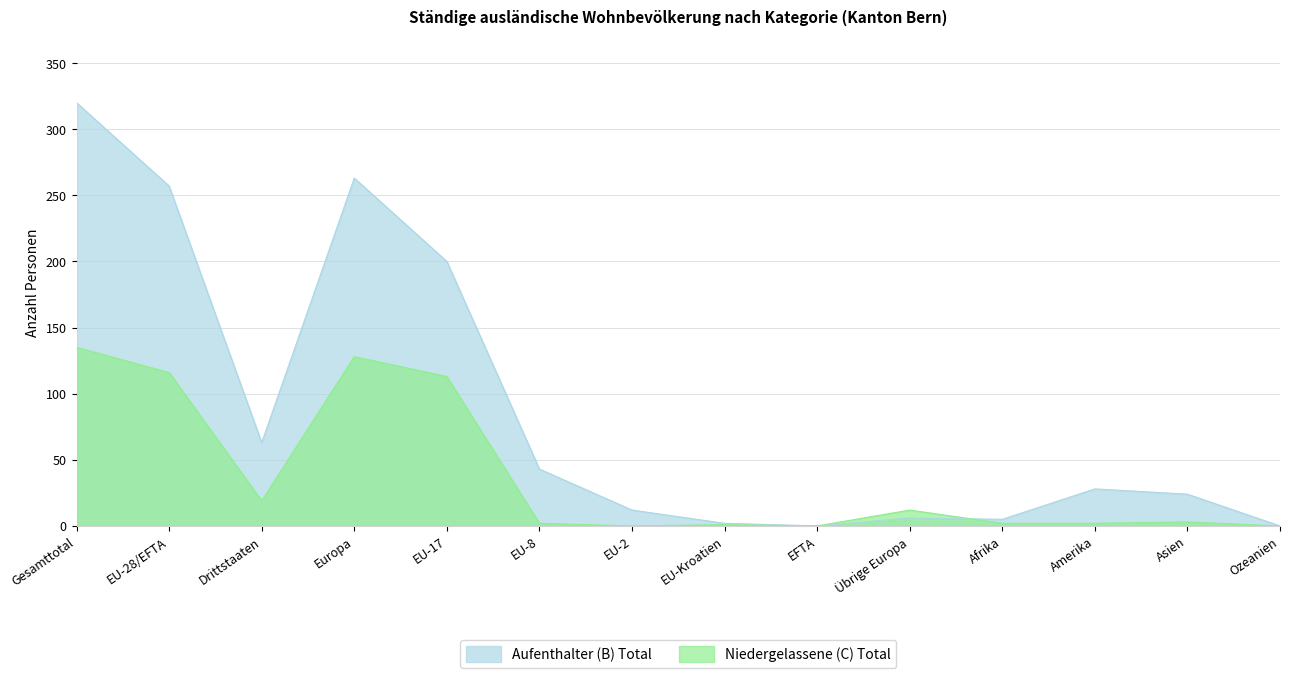

Between which two adjacent categories do Niedergelassene (C) Total and Aufenthalter (B) Total first intersect?

Übrige Europa and Afrika